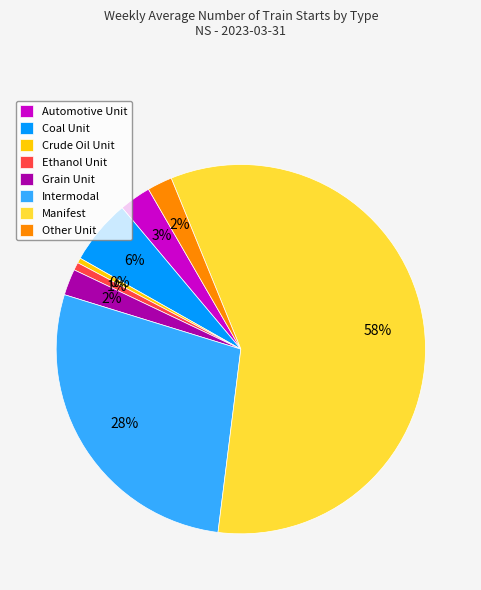

To the nearest percent, what portion does Automotive Unit represent?

3%